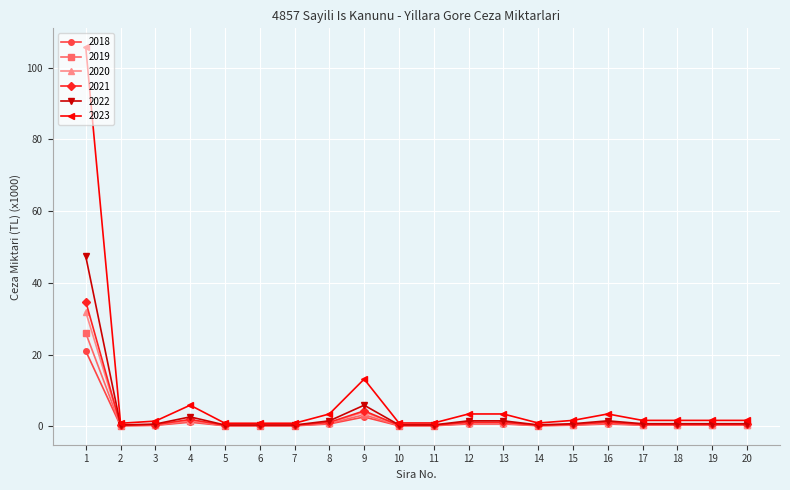

What is the value of the 2018 point at the 1st from the left?

21.0